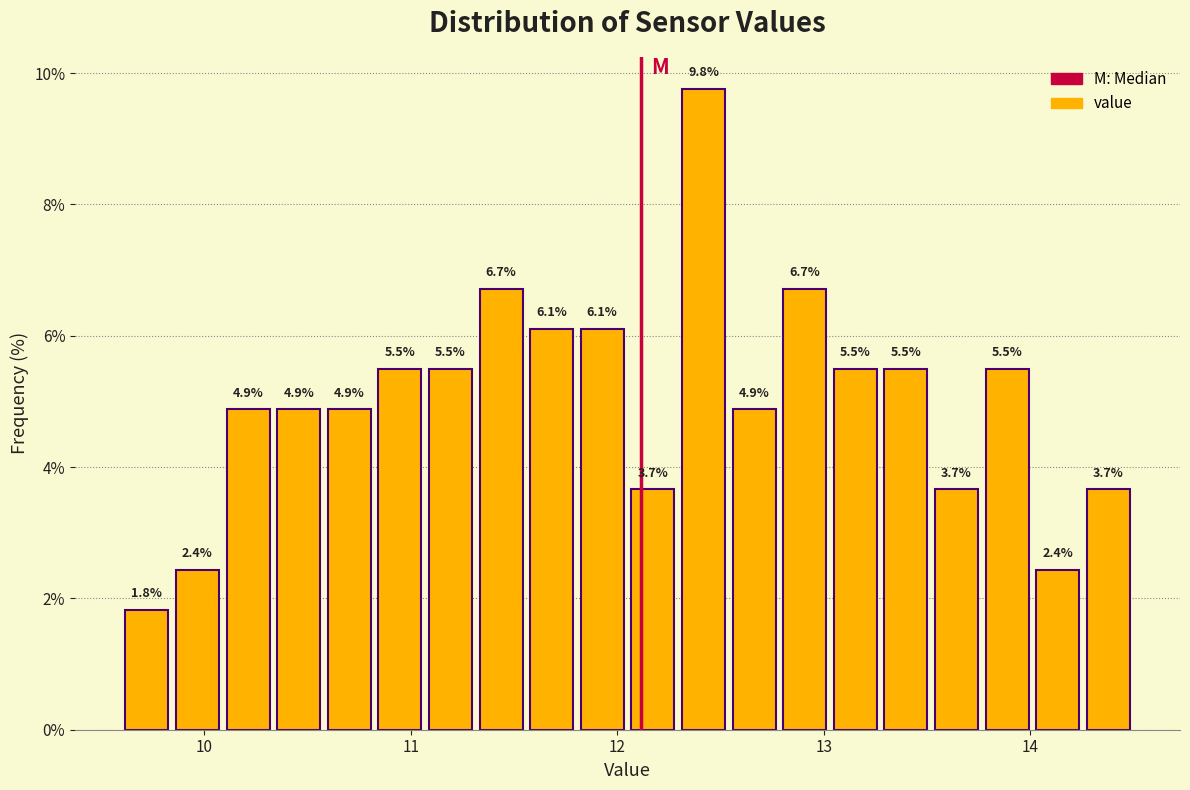

Around what value on the x-axis is the tallest bar? Give the approximate position of its centre, as read against the axis.

12.4